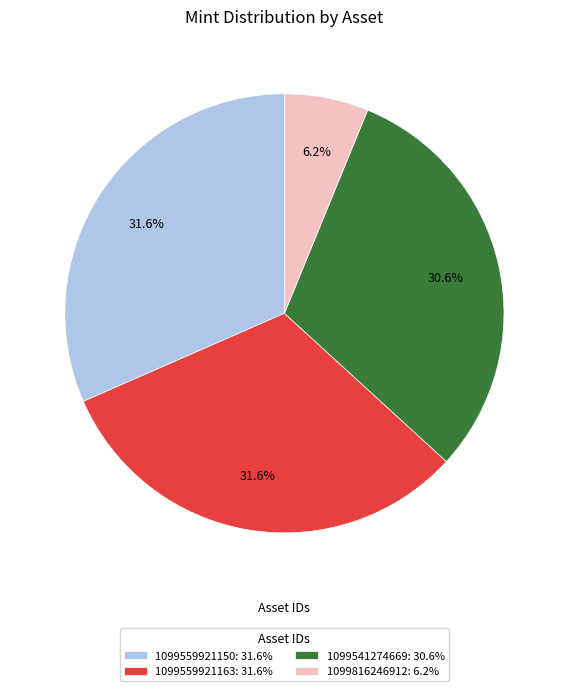

What percentage is NOT represented by 1099559921150: 31.6%?

68.4%